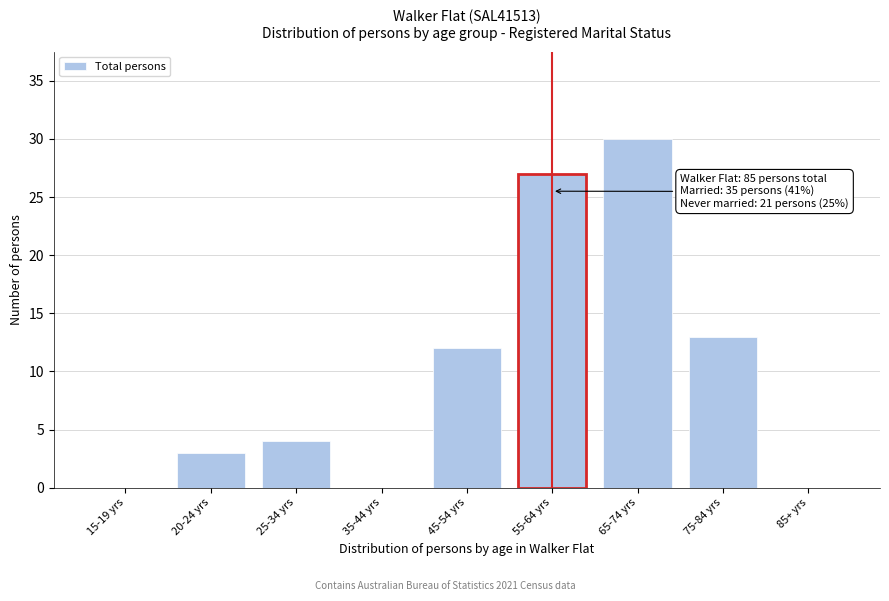

Reading left to right, extract all data points from this chart.

15-19 yrs=0	20-24 yrs=3	25-34 yrs=4	35-44 yrs=0	45-54 yrs=12	55-64 yrs=27	65-74 yrs=30	75-84 yrs=13	85+ yrs=0